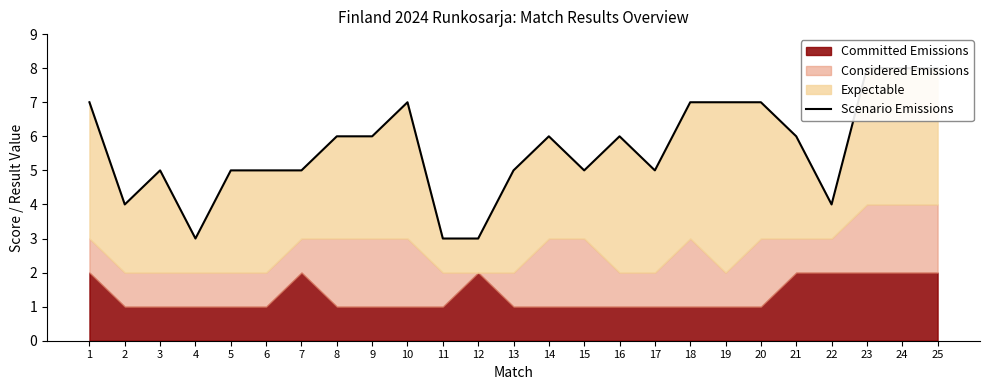

How many interior local peaks (higher than both neighbors) does the data have?

4